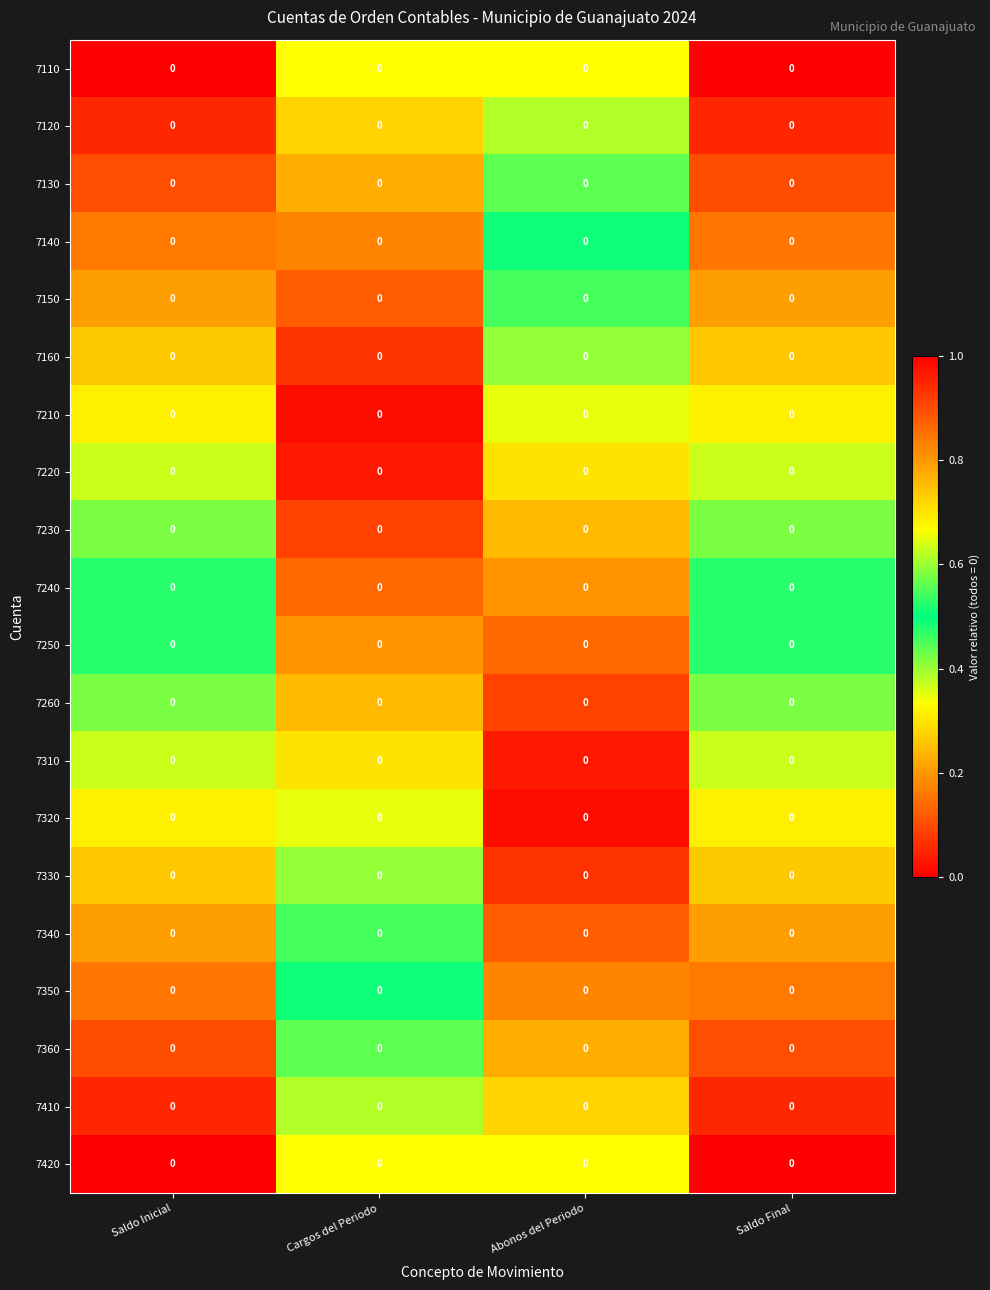

What is the sum of the 7230 values at Abonos del Periodo and Saldo Inicial?

0.7